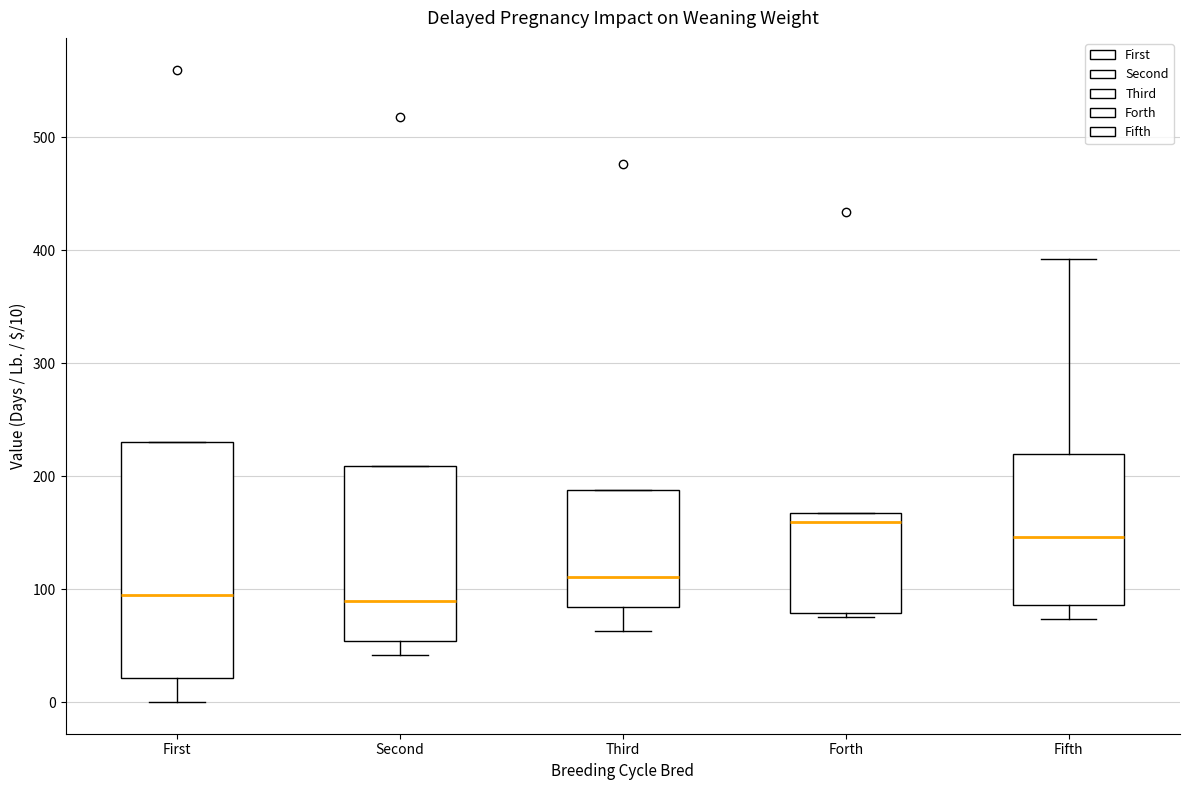

Where is the upper edge of the box for Forth on the y-axis? The values are not printed on the chart, so give them approximately, as read against the axis.

170